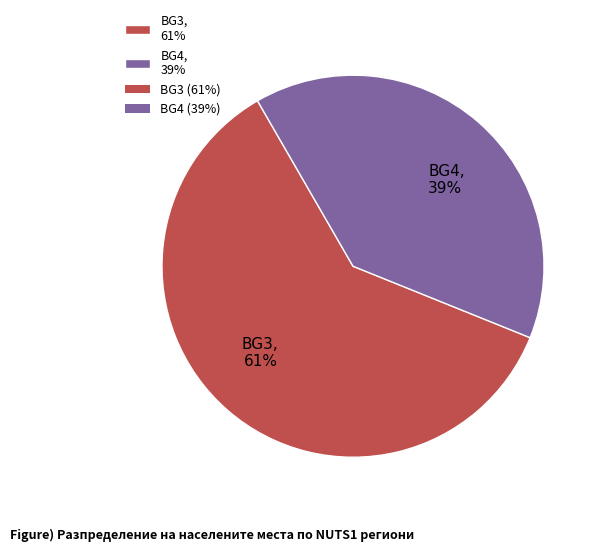

The BG4, 39% slice represents 45% of the pie. True or false?

False